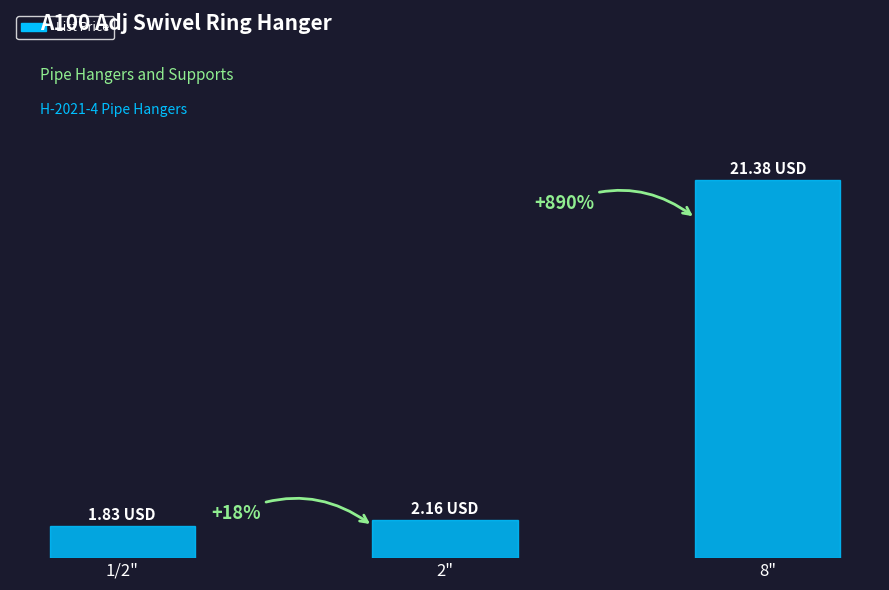

Rank the categories by value from highest to lowest.

8", 2", 1/2"